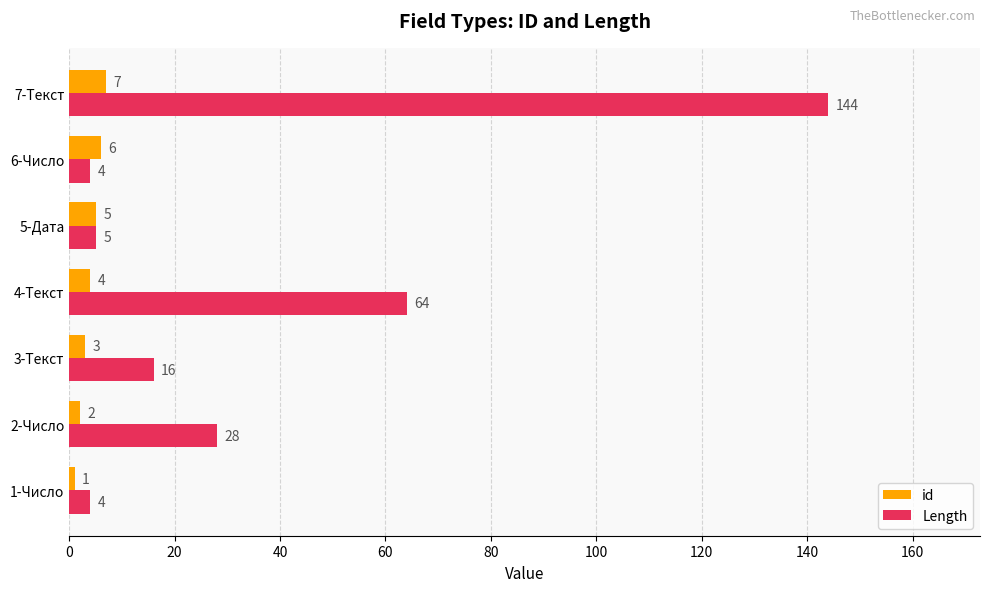

How many series are shown in this chart?

2